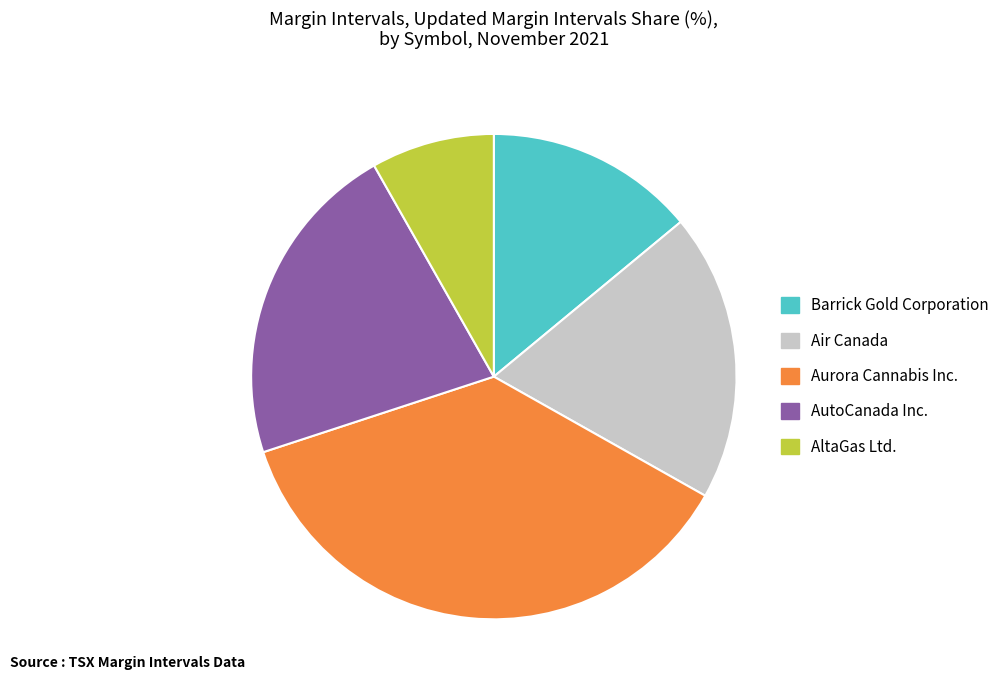

What is the largest slice in the pie chart?

Aurora Cannabis Inc.